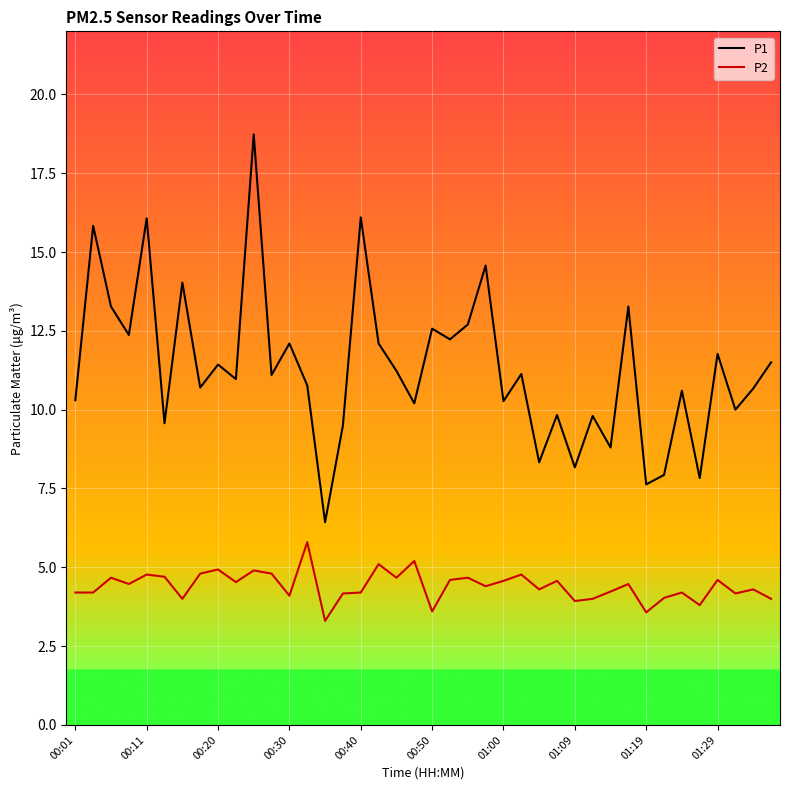

What is the lowest value of the P2 series?

3.3